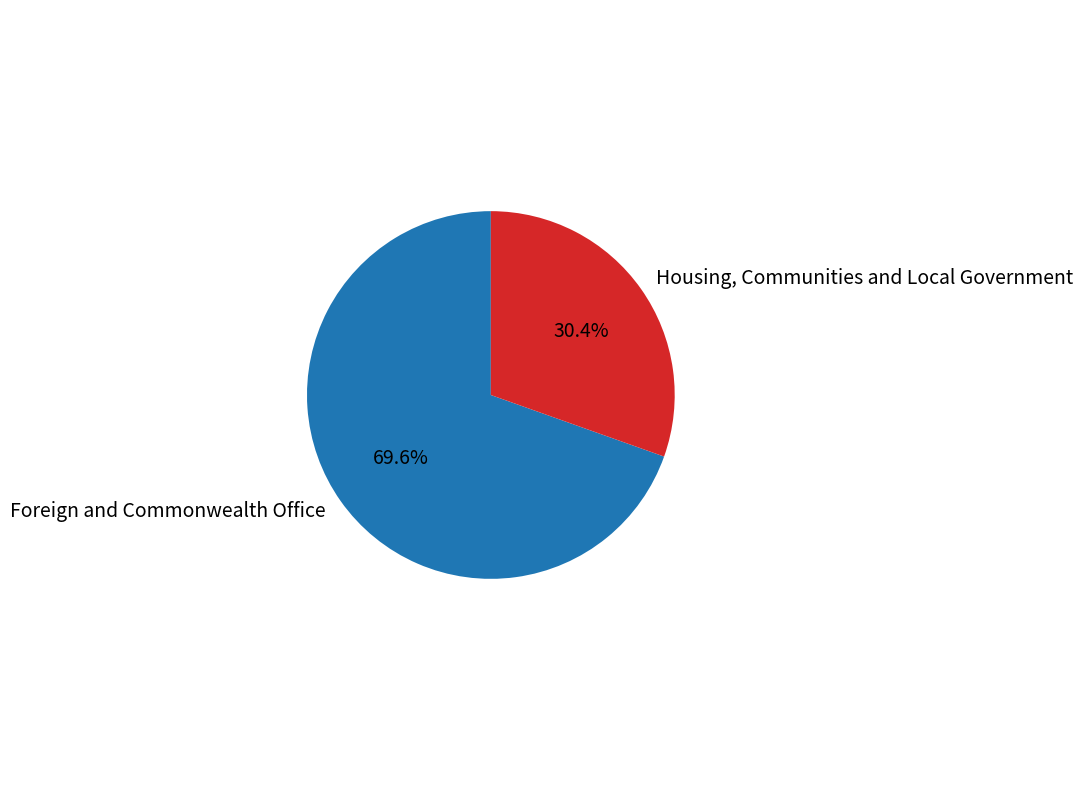

Rank the categories by value from lowest to highest.

Housing, Communities and Local Government, Foreign and Commonwealth Office